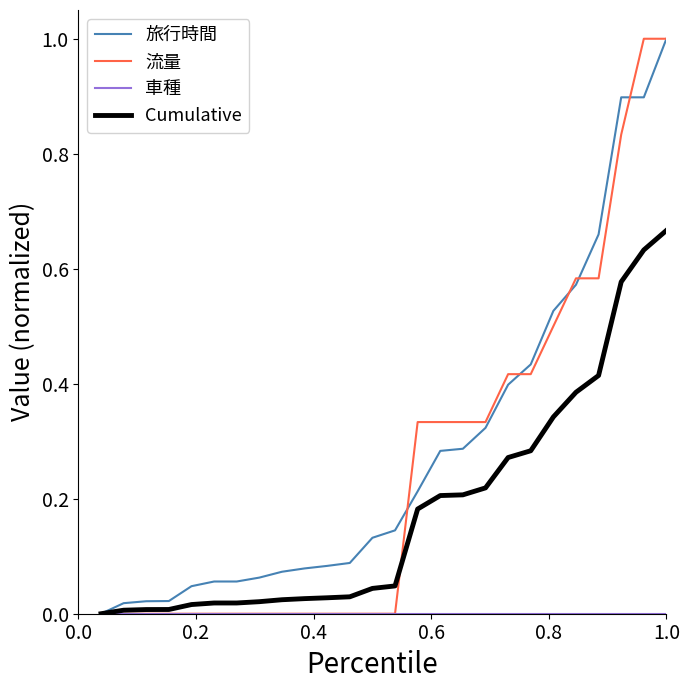

What is the maximum value shown in the chart?

1.0